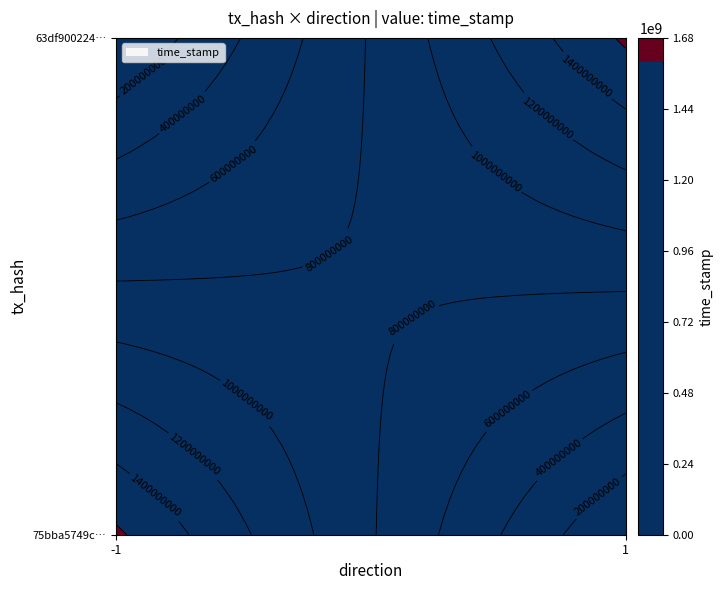

Reading right to left, extract all data points from this chart.

75bba5749c6833b5bf386ed485d11c8987fdb91: time_stamp=1634177131	direction=-1
63df900224fc1ec289c0318c1f83f47c7c4a35a: time_stamp=1634176868	direction=1